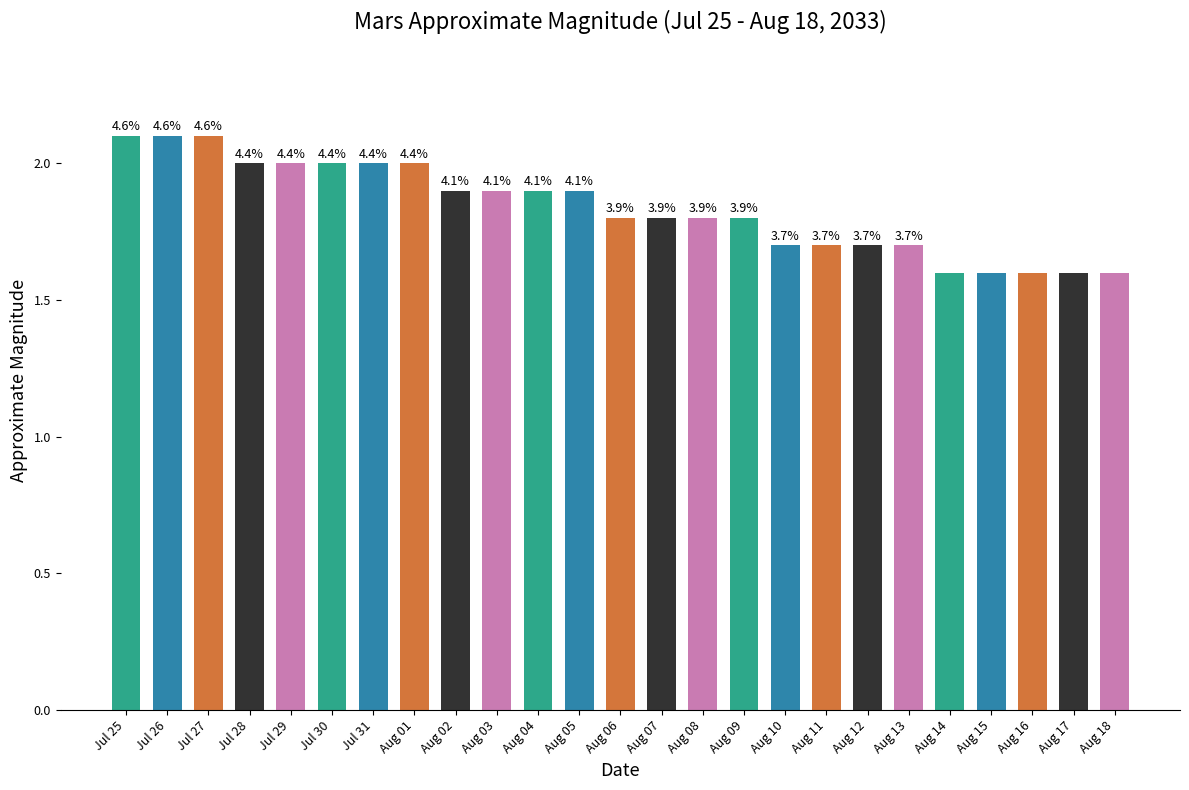

Does the chart contain any negative values?

No